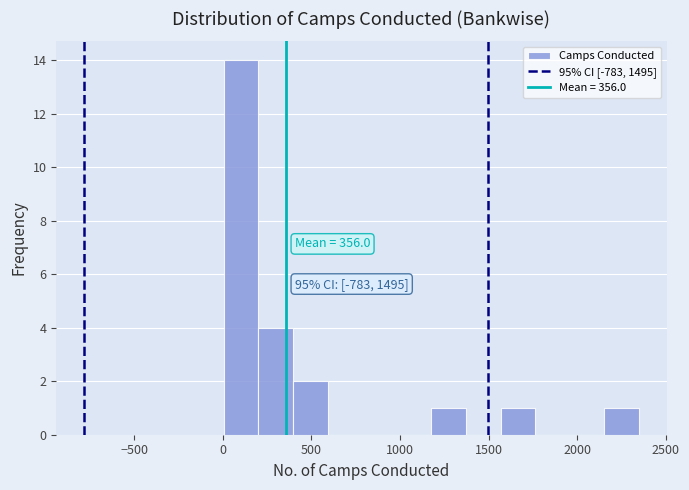

Around what value on the x-axis is the tallest bar? Give the approximate position of its centre, as read against the axis.

100